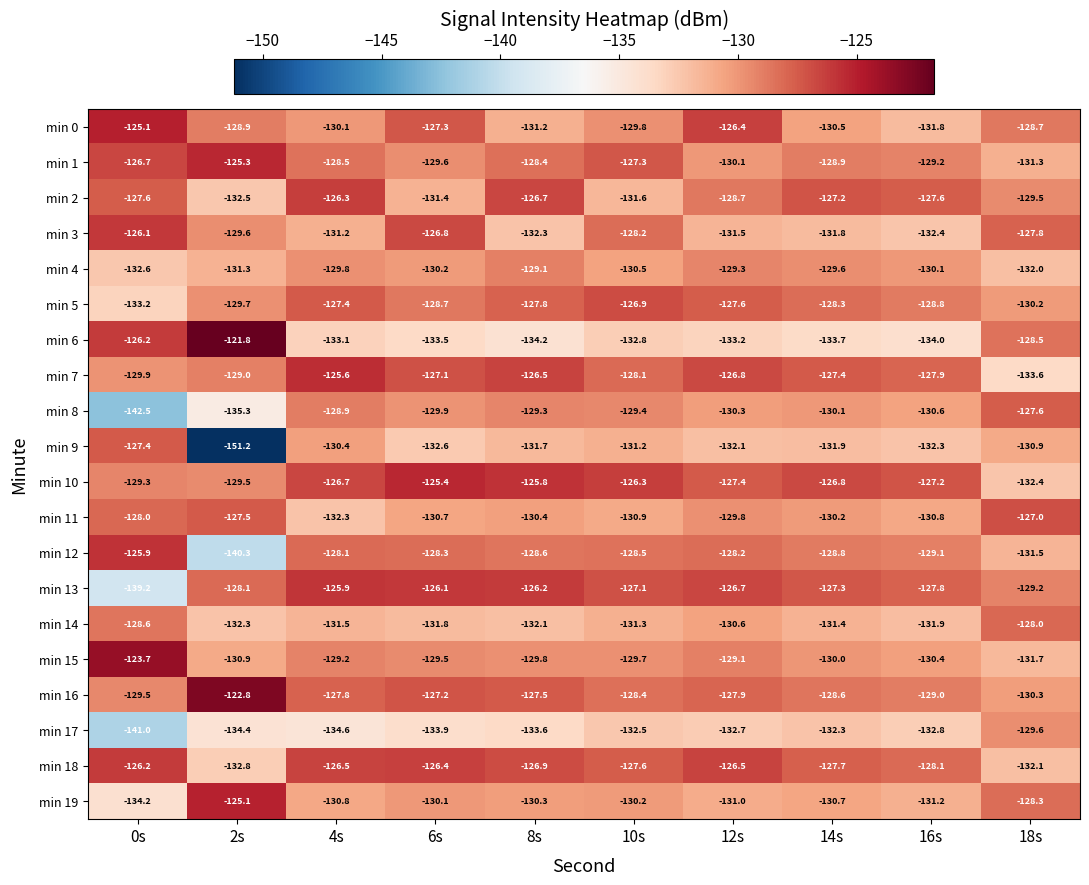

At which category is the sum across all series the highest?

4s